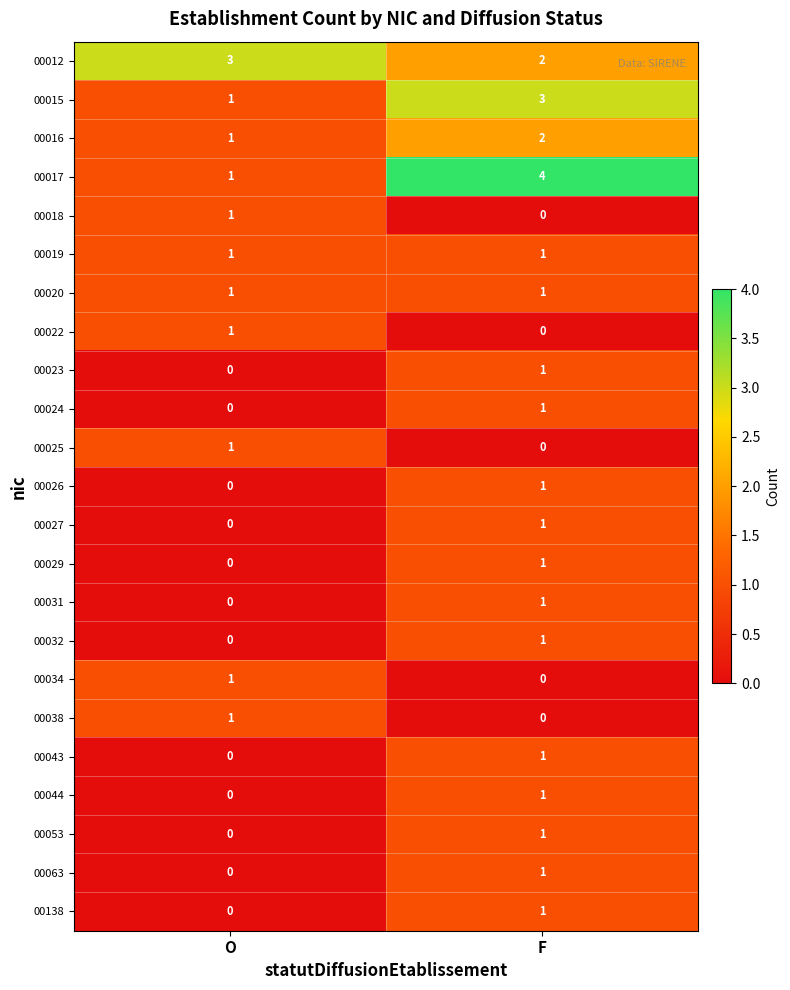

Which category has the lowest value in the 00025 series?

F